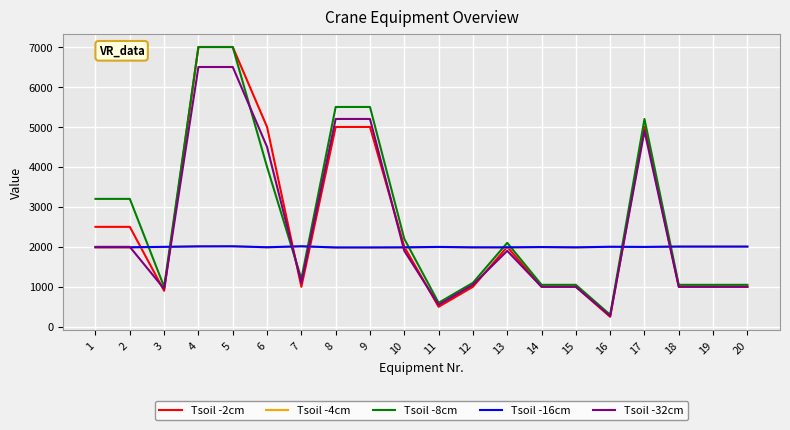

Which series has the largest range (max minus min)?

Tsoil -2cm